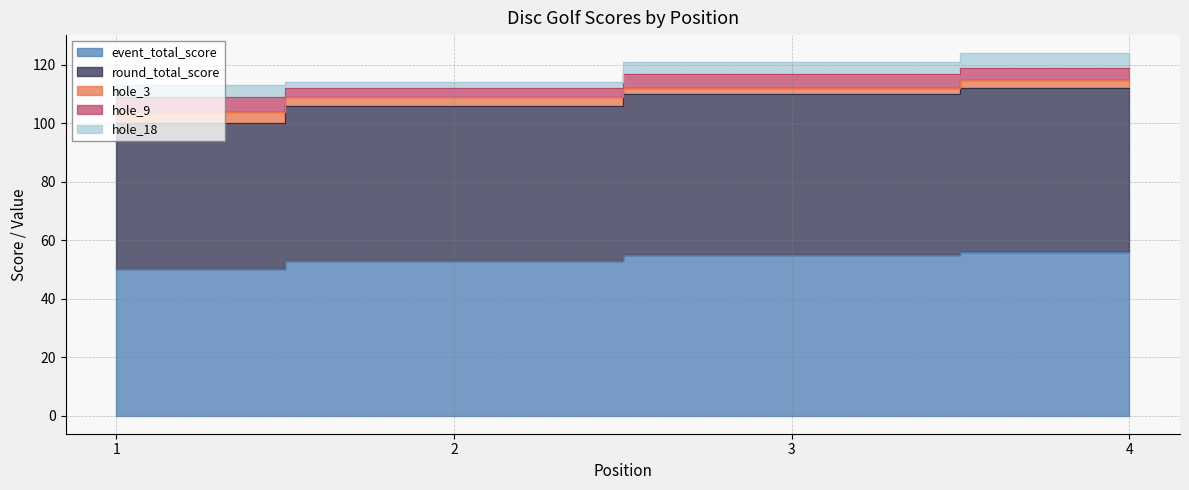

Rank the series by their maximum value, from lowest to highest.

hole_3, hole_9, hole_18, event_total_score, round_total_score